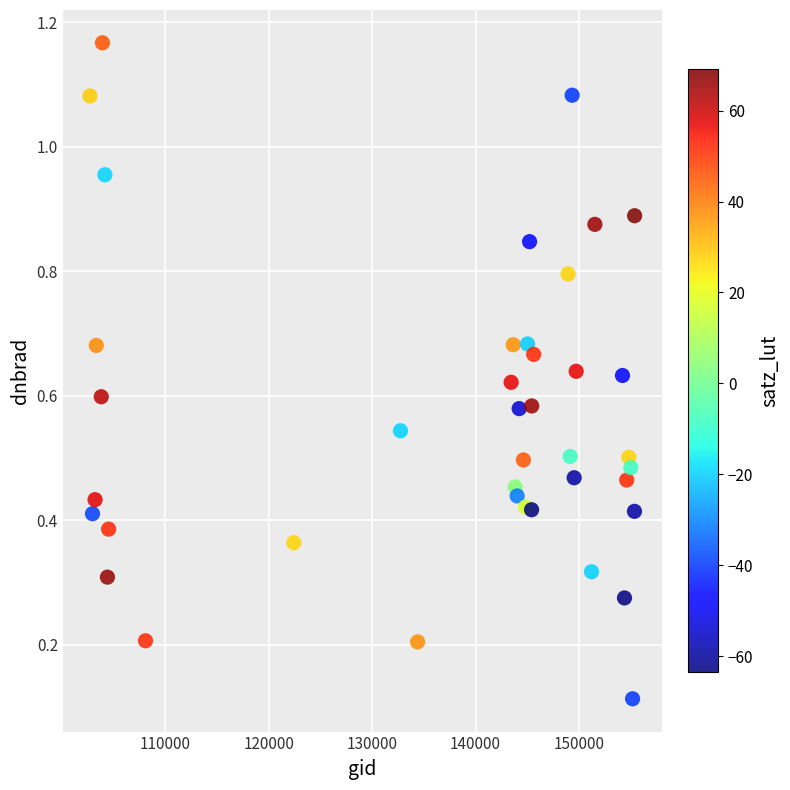

What is the range of X values (max minus min)?

52662.0